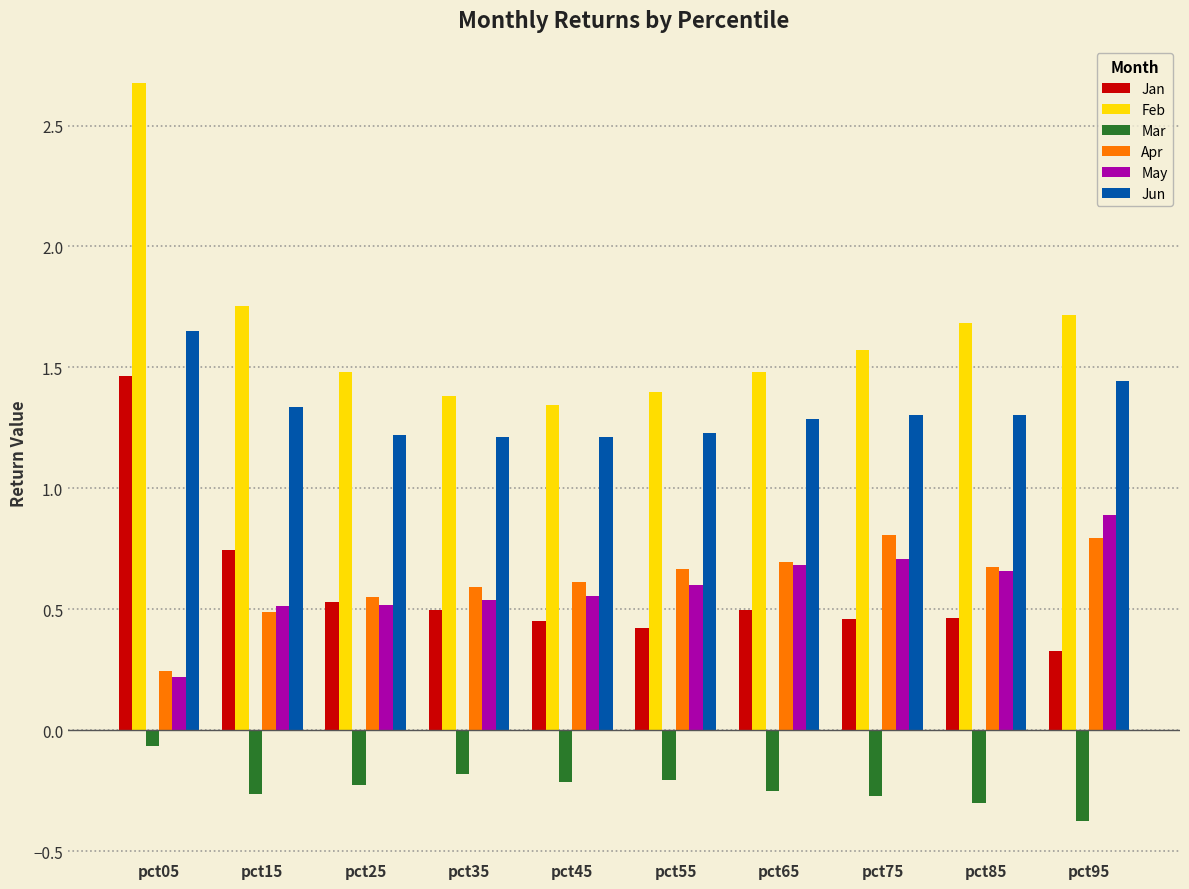

Which series has the widest spread of values?

Feb